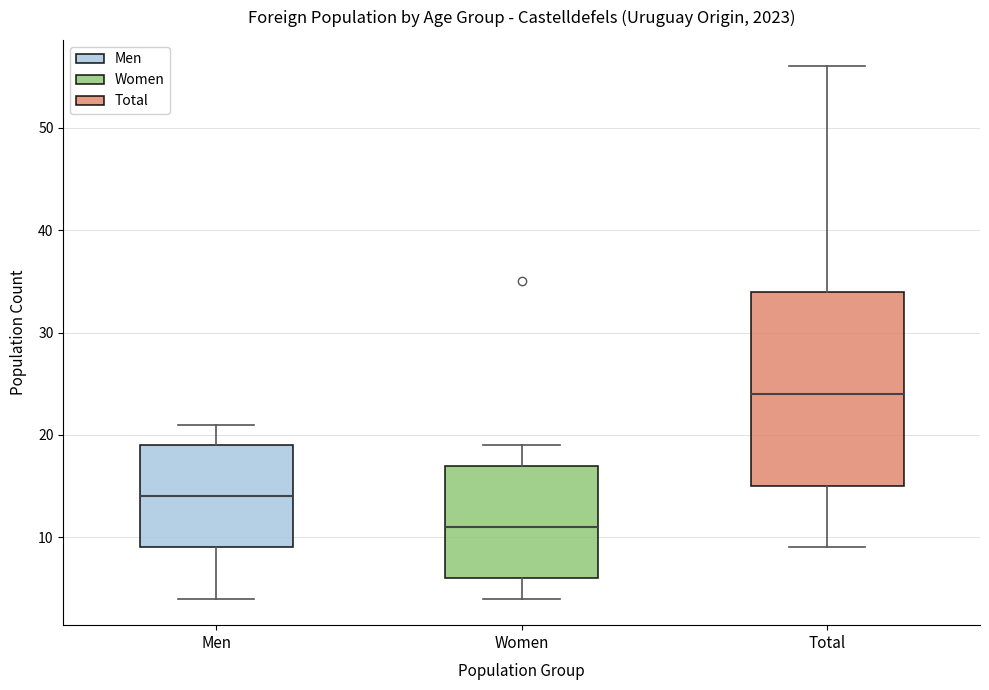

Reading left to right, transcribe this box plot: for each box, give where its median line is, the range the box spans, and where its two whiskers end, as read against the y-axis. The values are not printed on the chart, so give them approximately, as read against the axis.

Men: median 14, box 9 to 19, whiskers 4 to 21
Women: median 11, box 6 to 17, whiskers 4 to 19
Total: median 24, box 15 to 34, whiskers 9 to 56